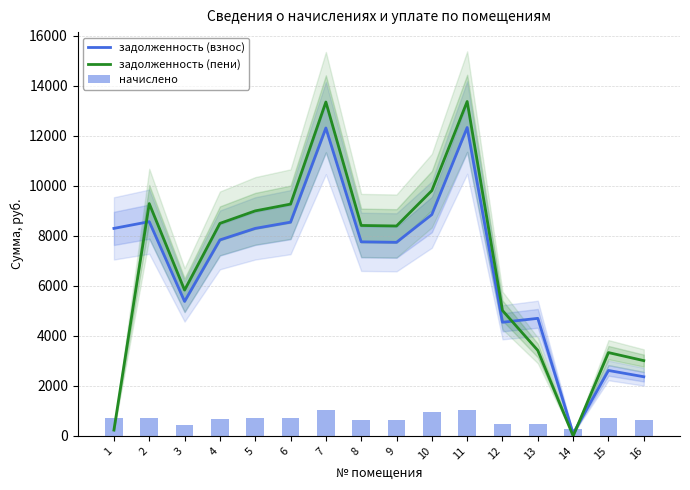

How many data points does each series have?

16